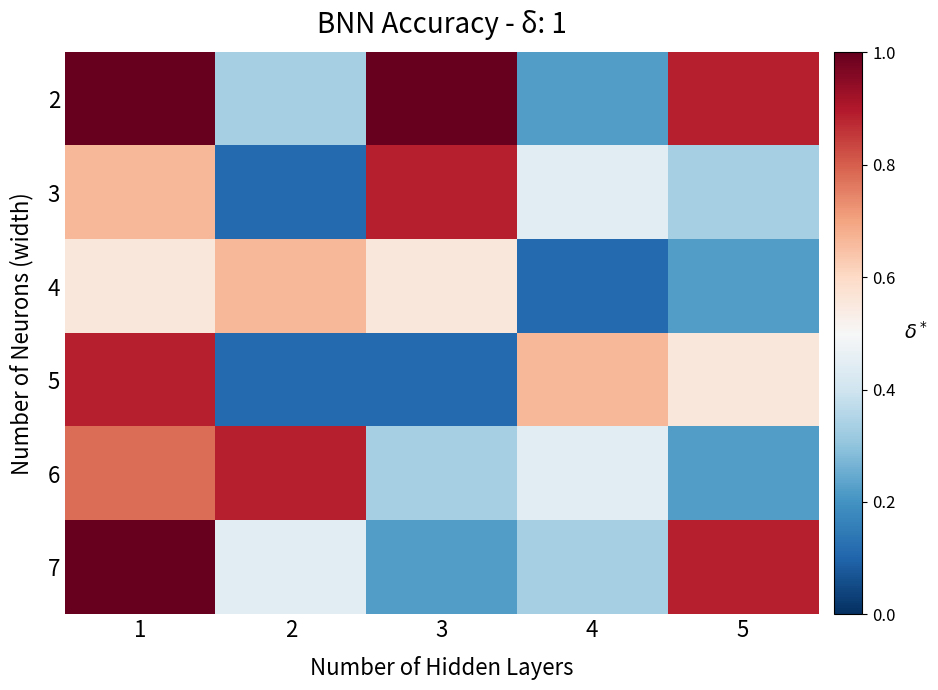

Reading left to right, what are all the values shown in this chart?

2: 1=9	2=3	3=9	4=2	5=8
3: 1=6	2=1	3=8	4=4	5=3
4: 1=5	2=6	3=5	4=1	5=2
5: 1=8	2=1	3=1	4=6	5=5
6: 1=7	2=8	3=3	4=4	5=2
7: 1=9	2=4	3=2	4=3	5=8